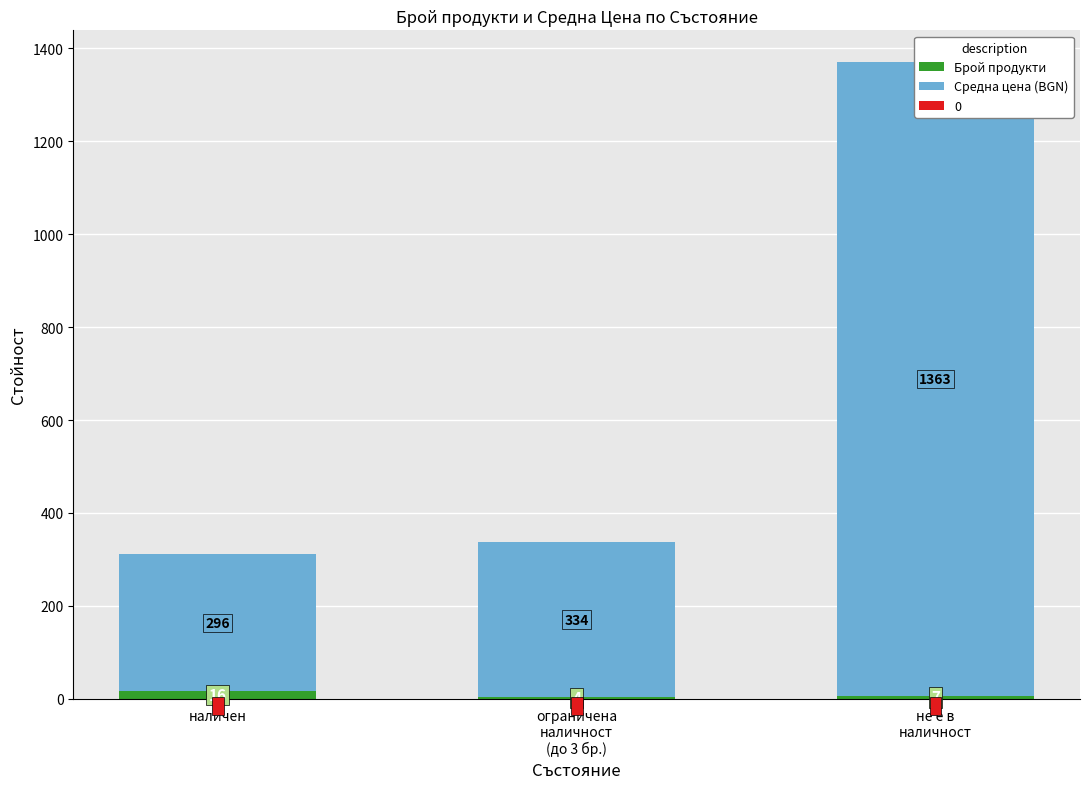

List the series in order of their overall mean, highest first.

Средна цена (BGN), Брой продукти